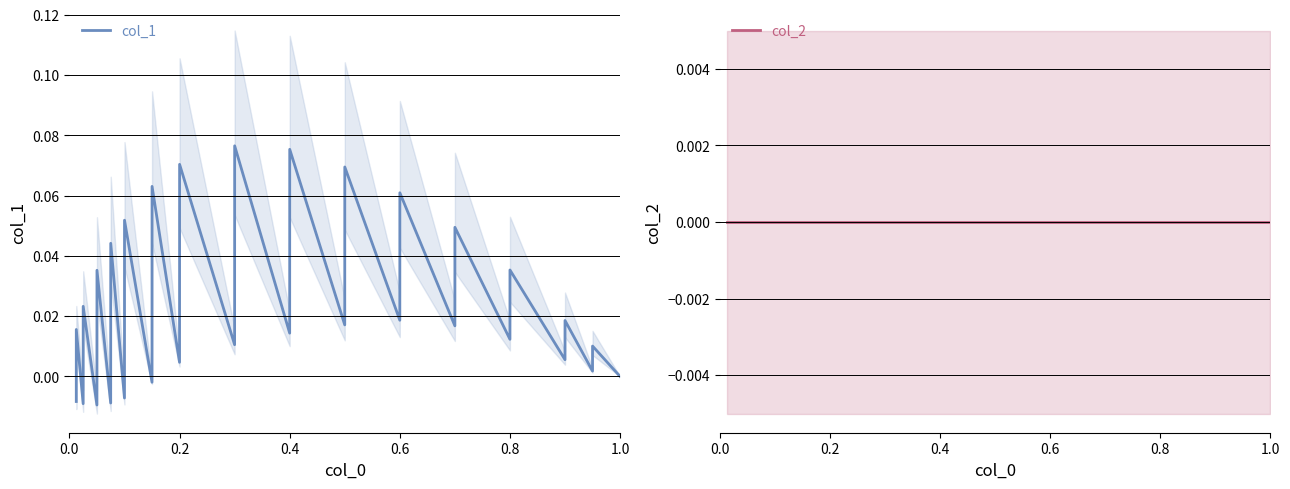

How many intersections are there between col_2 and col_1?

11